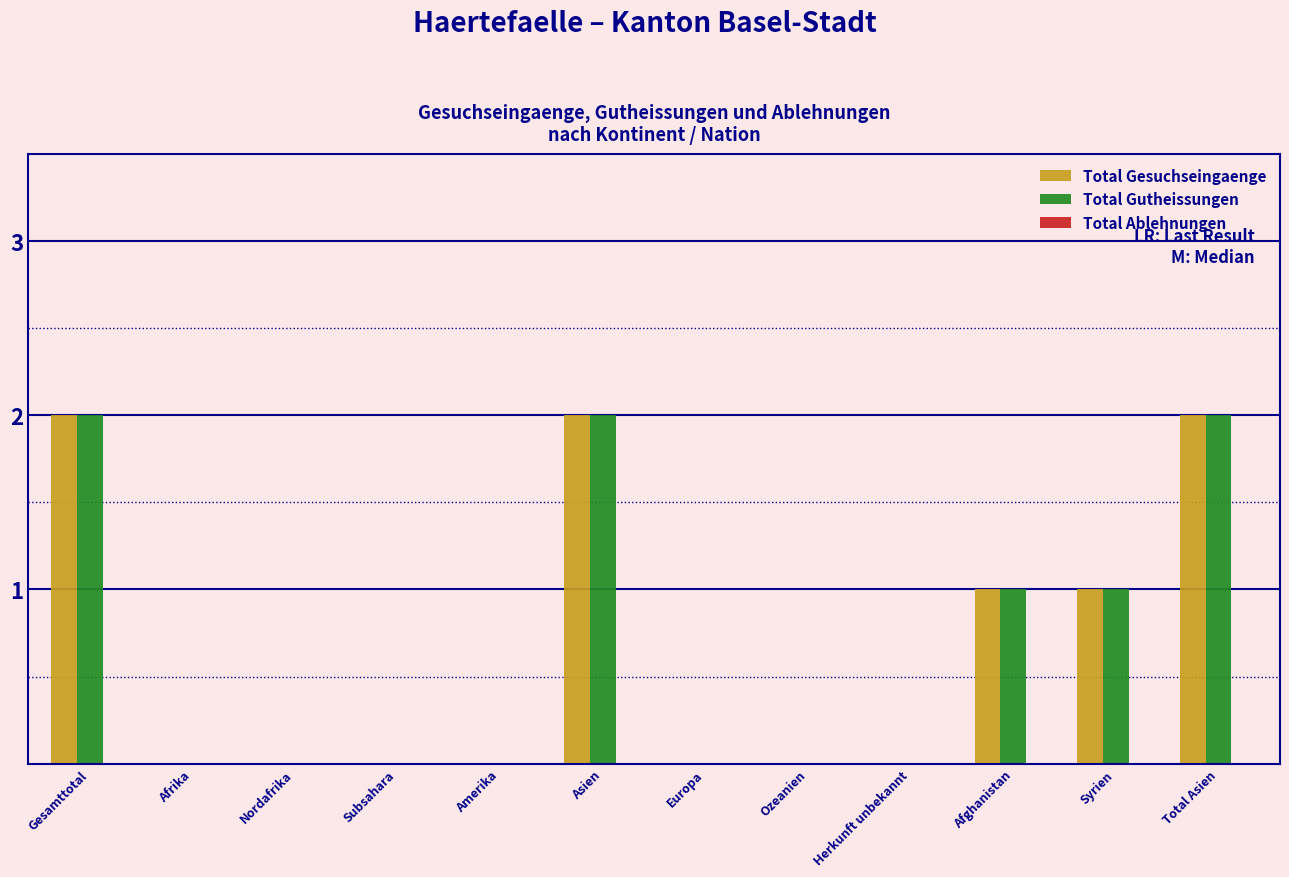

Is it true that Total Gesuchseingaenge equals 1 at Afghanistan?

True